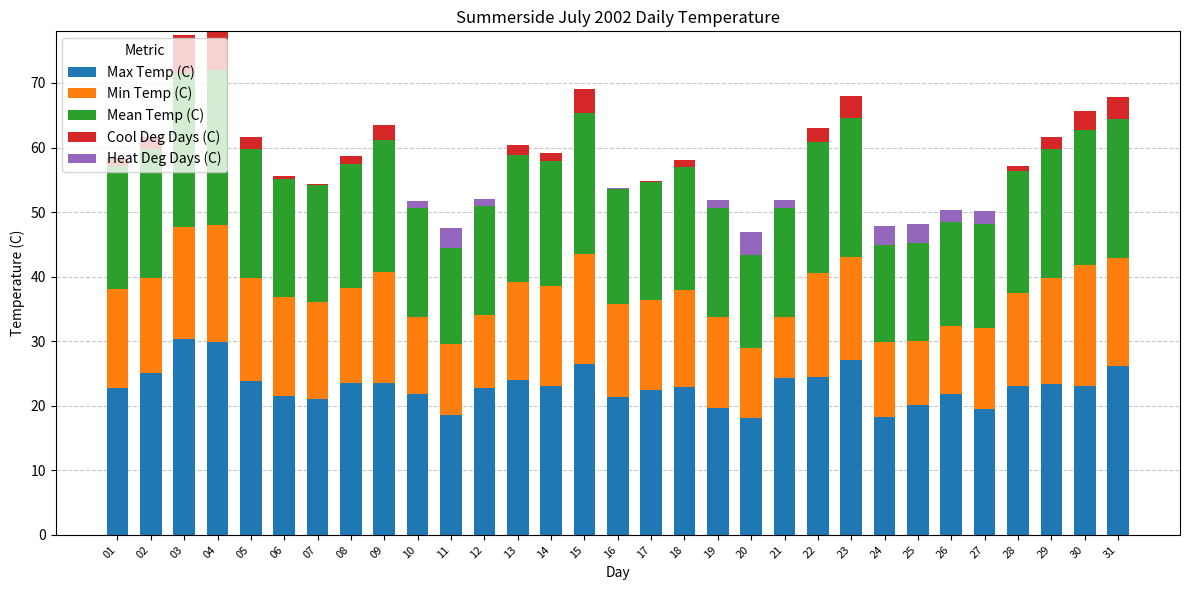

What is the total value across all series at 01?

58.3